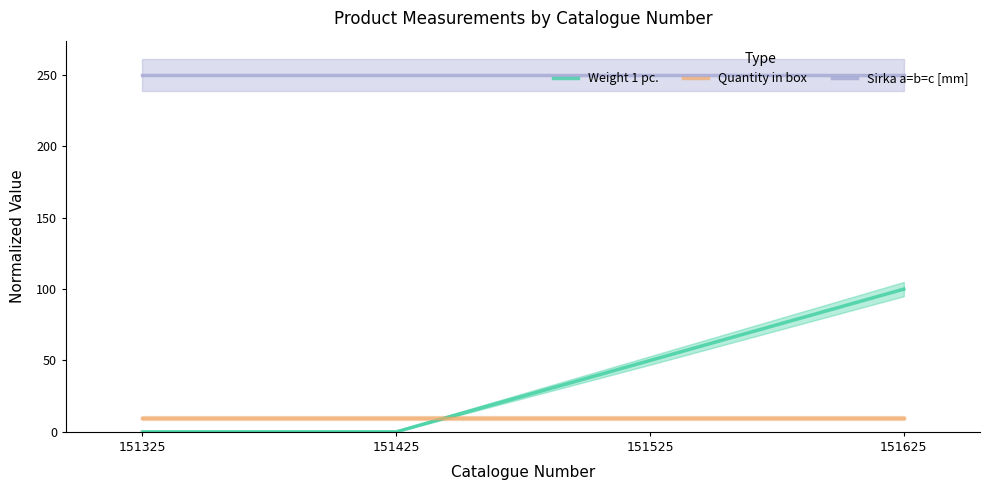

True or false: Sirka a=b=c [mm] has a value of 250.0 at 151625.

True